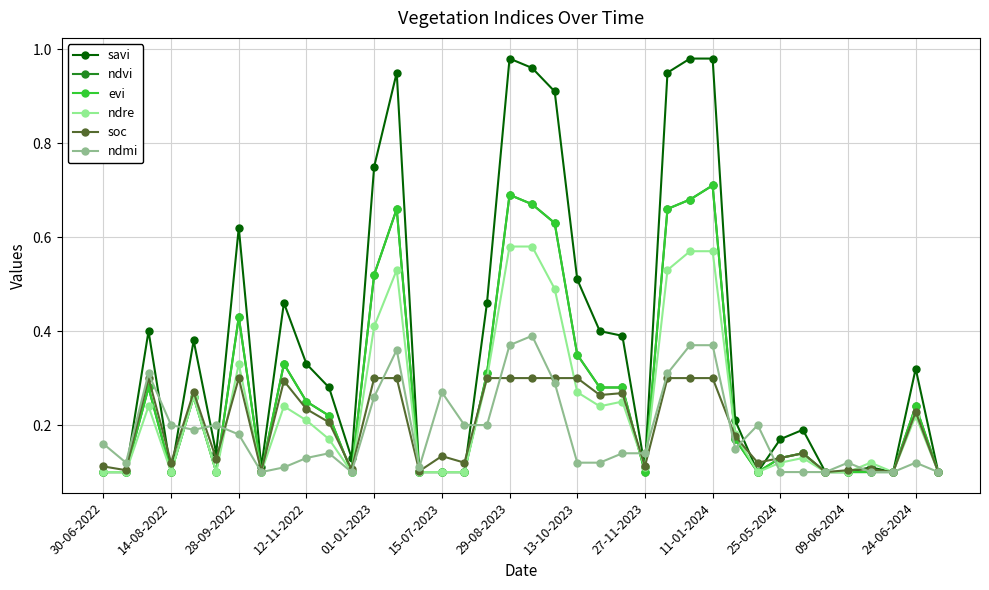

What is the smallest value displayed?

0.1